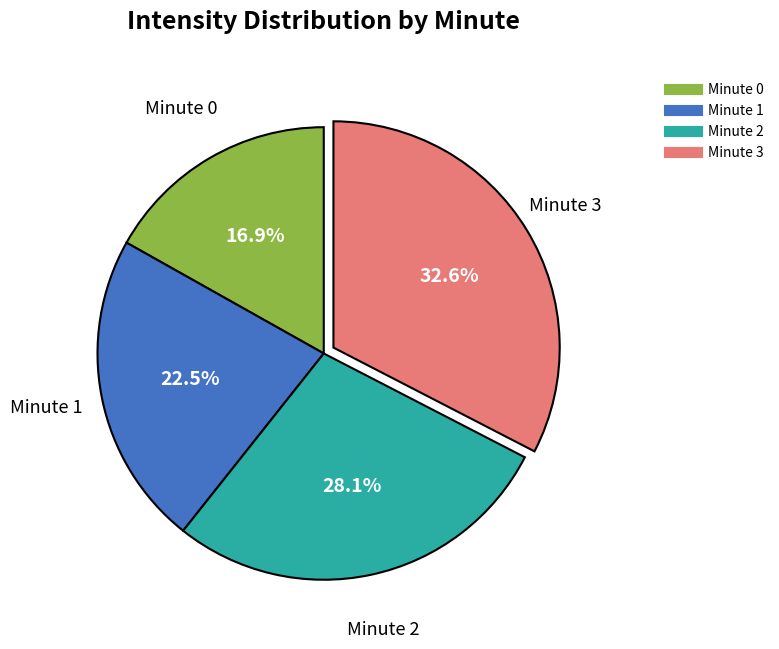

Does any single category account for the majority?

No